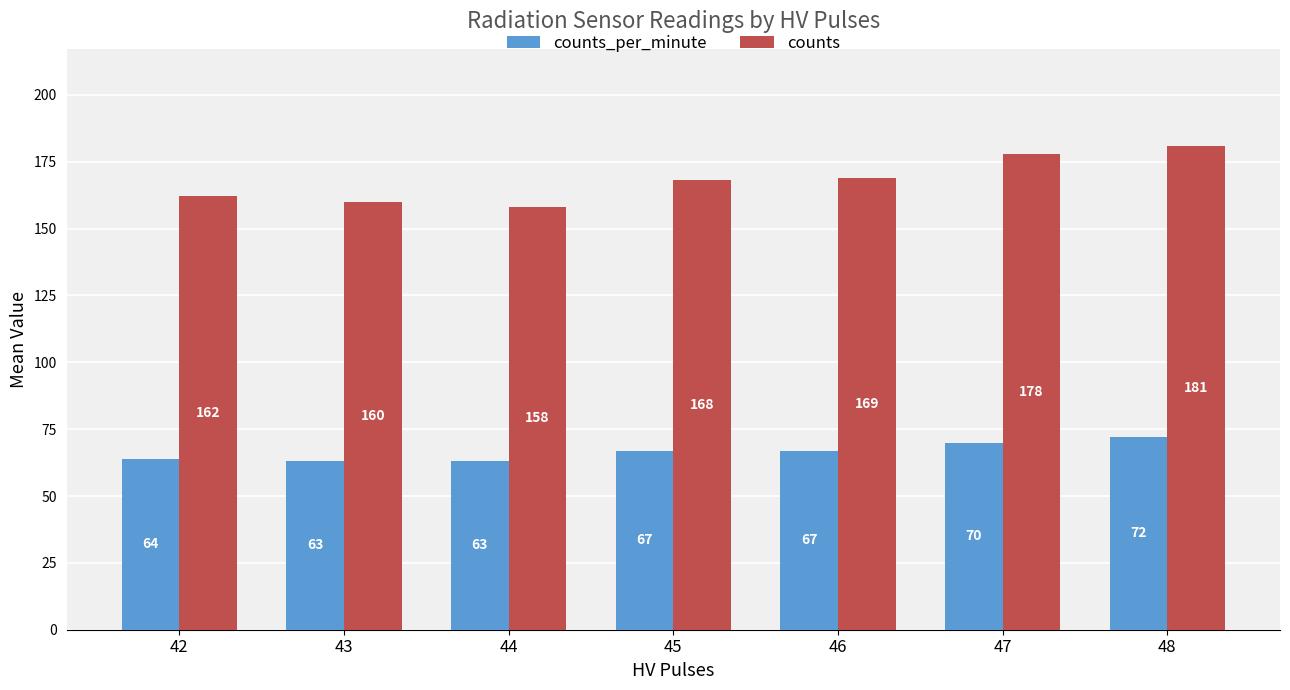

Where is counts nearest to the value 169?

46